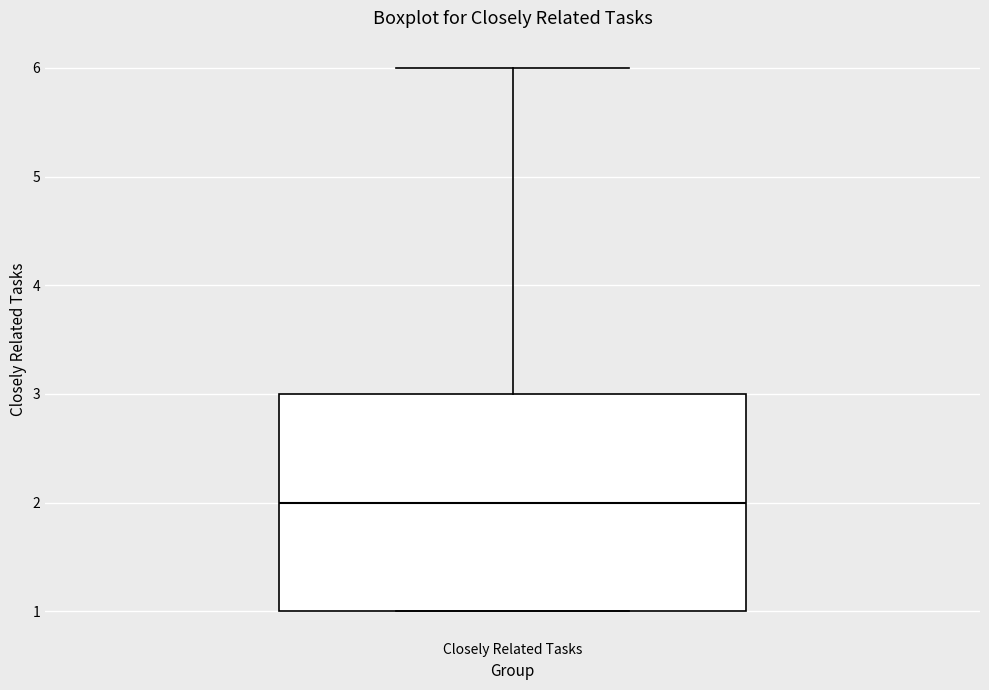

Read this box plot against the y-axis: the position of the median line, the range covered by the box, and the ends of both whiskers. The values are not printed on the chart, so give them approximately, as read against the axis.

median 2, box 1 to 3, whiskers 1 to 6